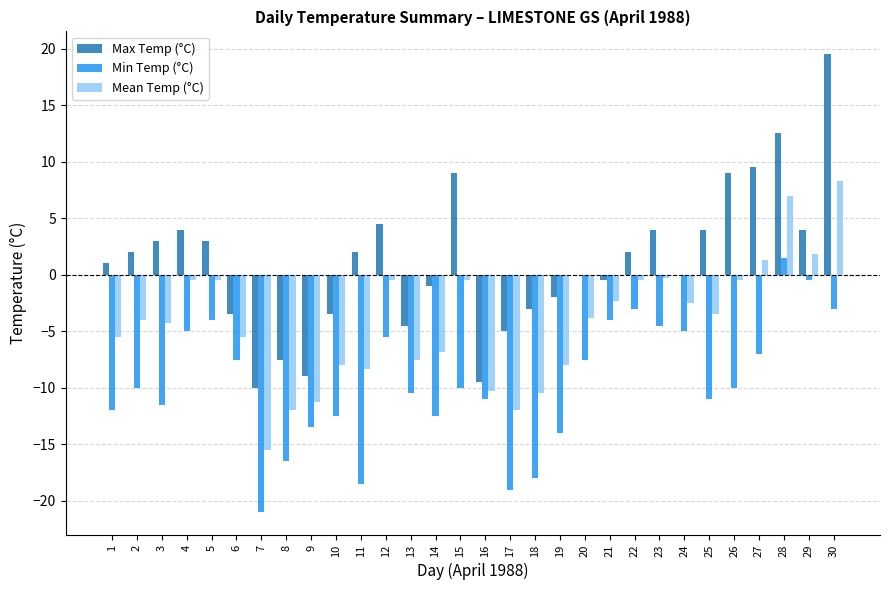

How many values in Min Temp (°C) are above zero?

1